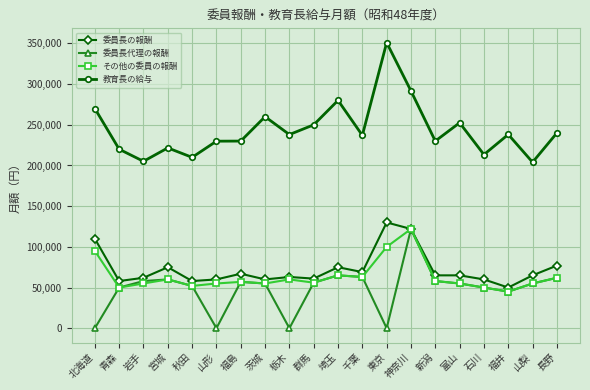

Is the value of 教育長の給与 at 宮城 greater than the value of その他の委員の報酬 at 栃木?

Yes